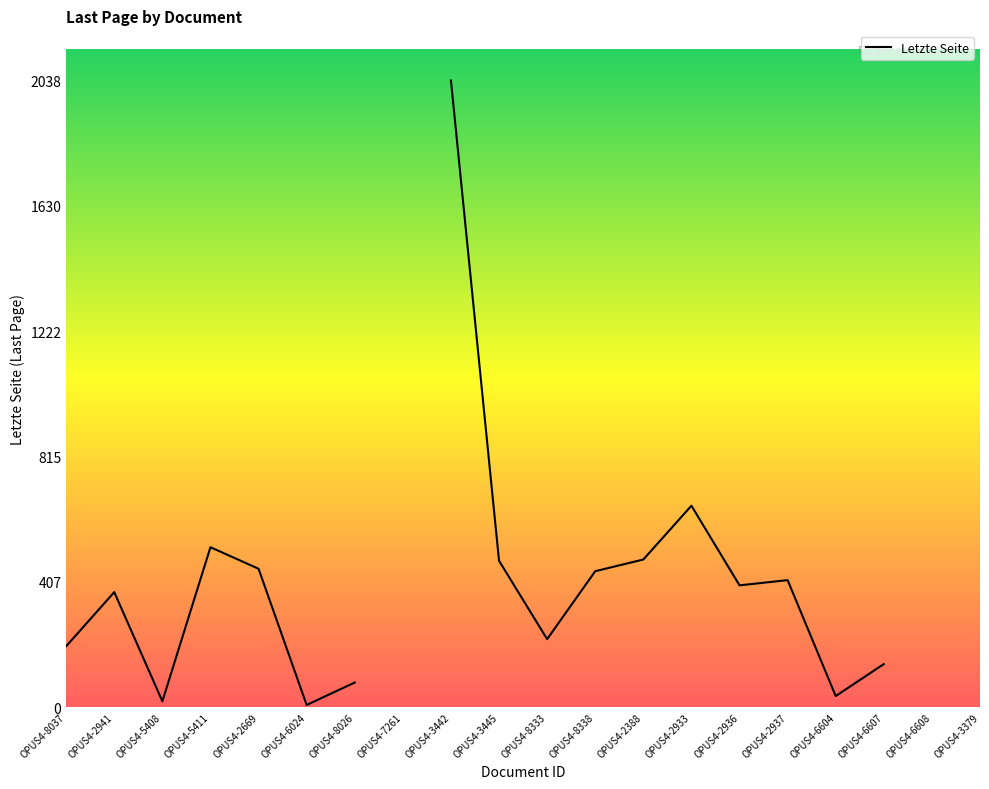

Where is the data nearest to the value 1019?

OPUS4-2933